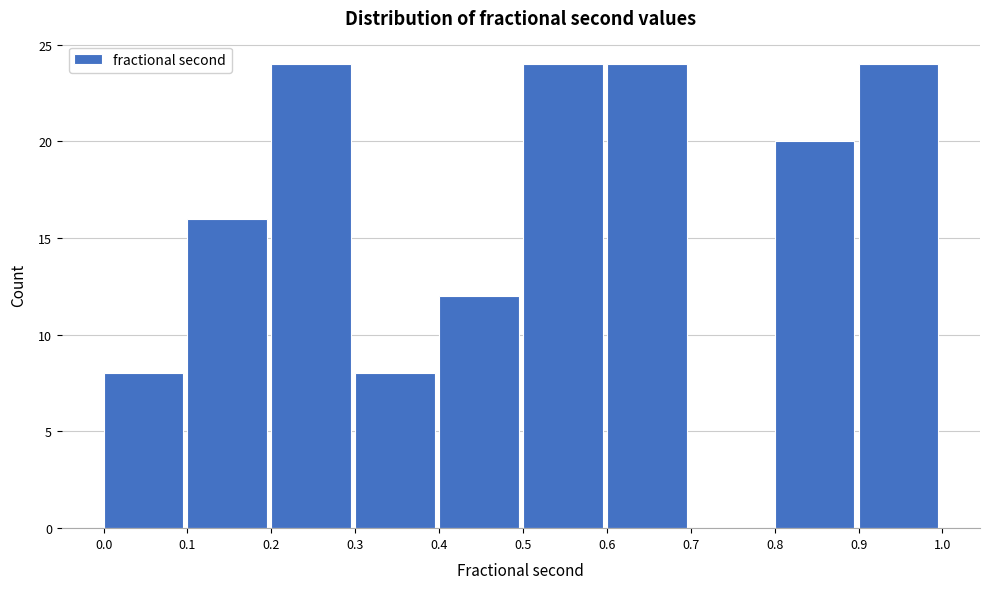

Reading left to right, transcribe this chart: for each bar, give the range it covers on the x-axis and its height. The values are not printed on the chart, so give them approximately, as read against the axis.

0.0 to 0.1: 8
0.1 to 0.2: 16
0.2 to 0.3: 24
0.3 to 0.4: 8
0.4 to 0.5: 12
0.5 to 0.6: 24
0.6 to 0.7: 24
0.7 to 0.8: 0
0.8 to 0.9: 20
0.9 to 1.0: 24